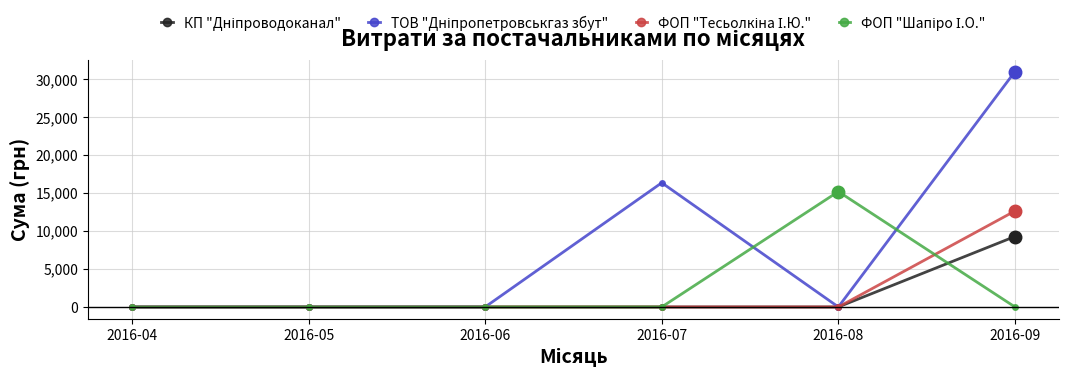

Which category has the highest value across all series?

2016-09